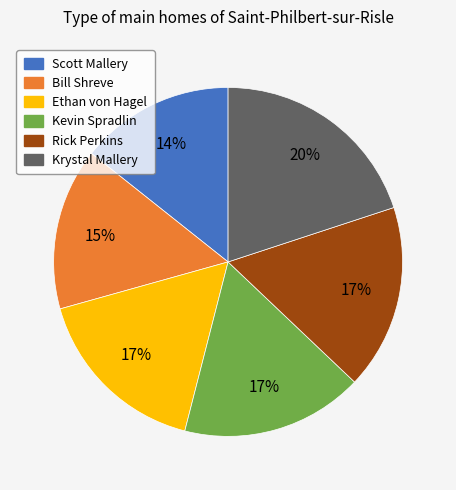

How many slices are in this pie chart?

6